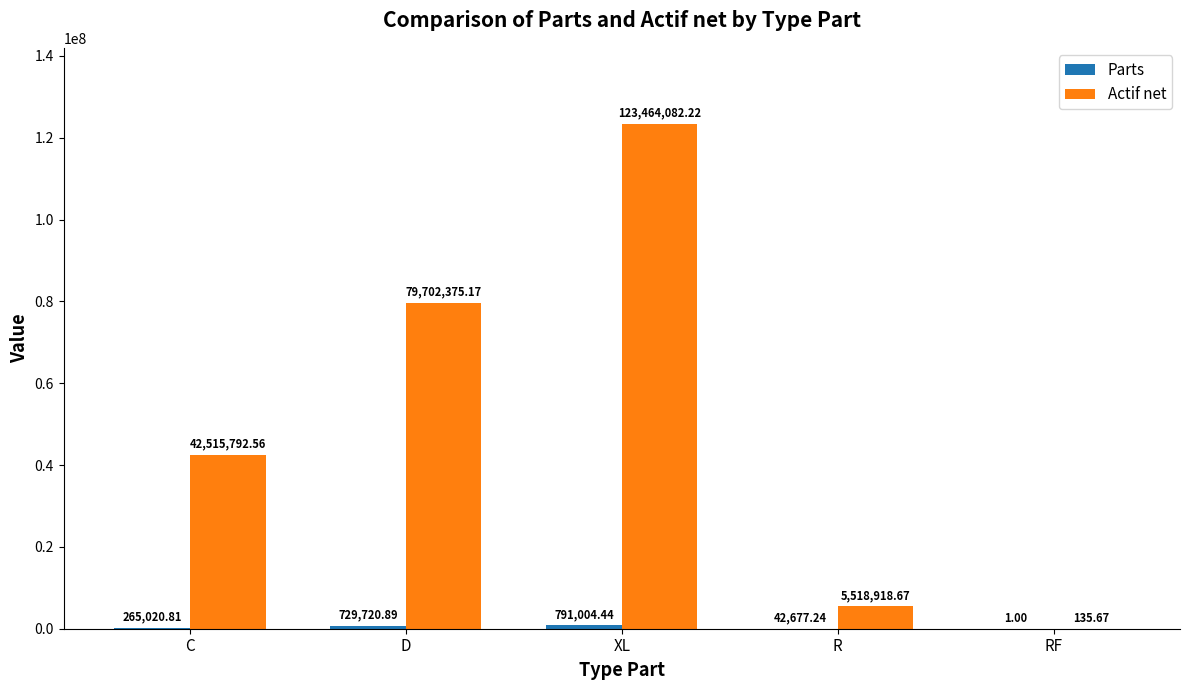

Which label corresponds to the largest value in the chart?

XL